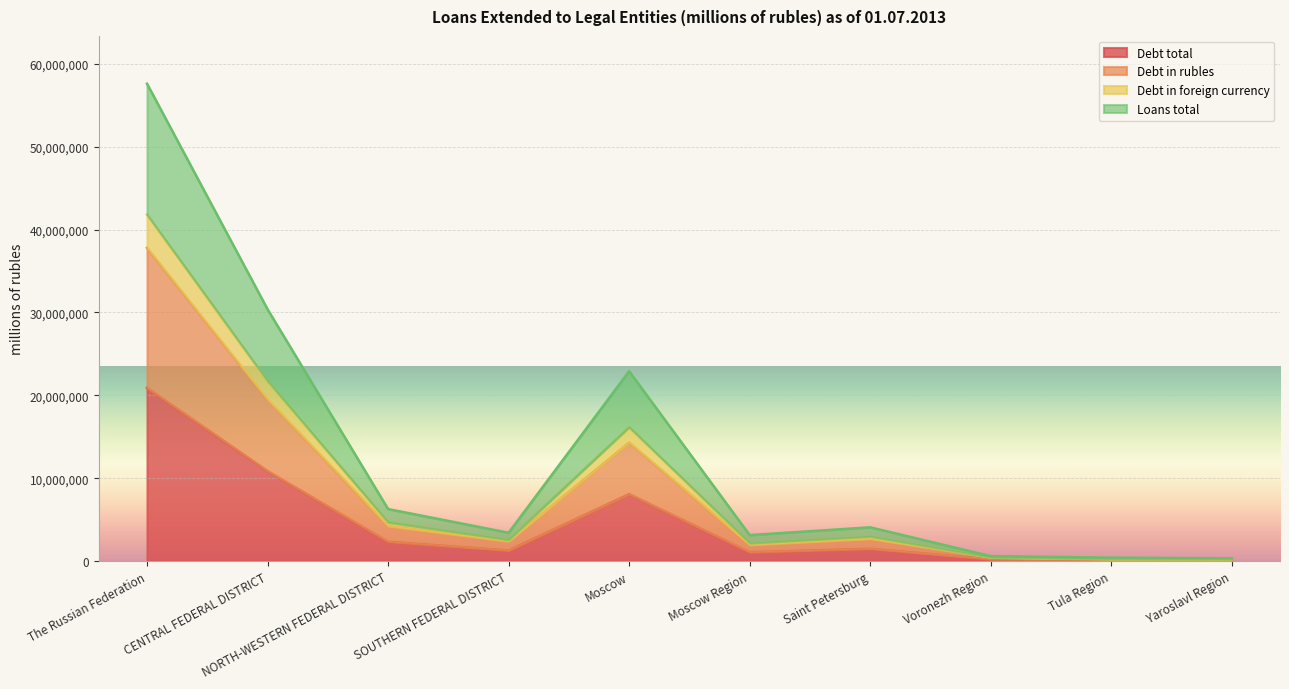

In Loans total, how many points are higher than both neighbors (excluding endpoints)?

2